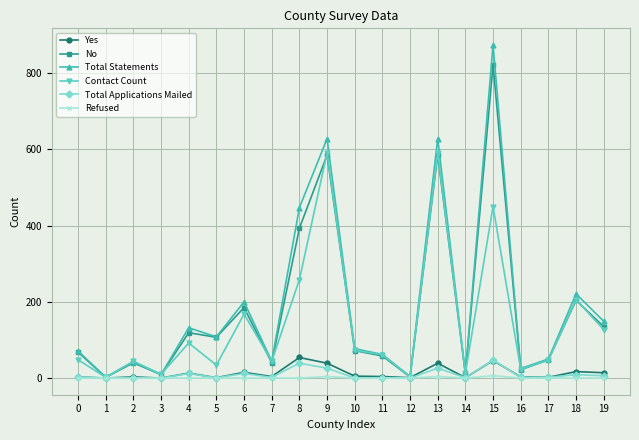

How many lines are shown in the chart?

6